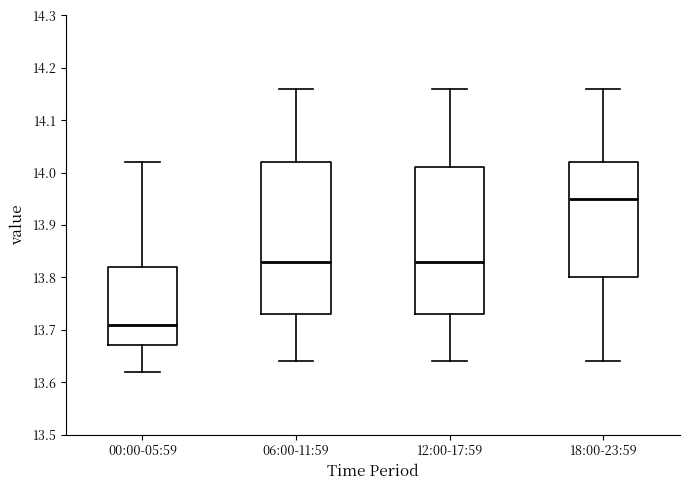

Reading left to right, read every box against the y-axis: the position of its median line, the range the box covers, and the ends of its whiskers. The values are not printed on the chart, so give them approximately, as read against the axis.

00:00-05:59: median 13.71, box 13.67 to 13.82, whiskers 13.62 to 14.02
06:00-11:59: median 13.83, box 13.73 to 14.02, whiskers 13.64 to 14.16
12:00-17:59: median 13.83, box 13.73 to 14.01, whiskers 13.64 to 14.16
18:00-23:59: median 13.95, box 13.80 to 14.02, whiskers 13.64 to 14.16